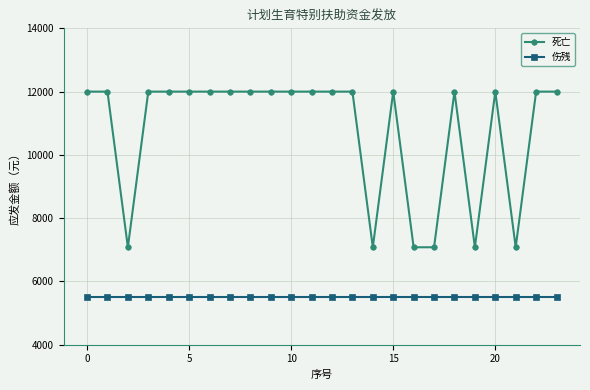

List the series in order of their overall mean, lowest first.

伤残, 死亡